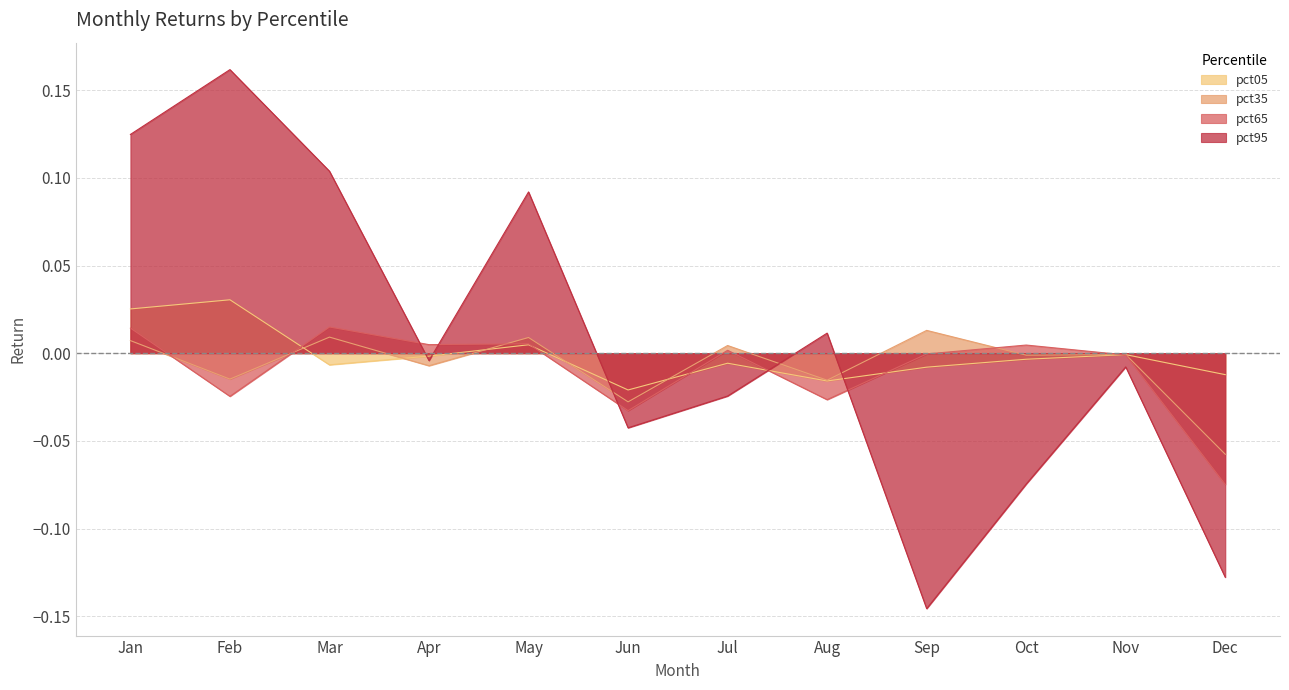

Reading left to right, extract all data points from this chart.

pct05: 0.0	0.0	-0.0	-0.0	0.0	-0.0	-0.0	-0.0	-0.0	-0.0	-0.0	-0.0
pct35: 0.0	-0.0	0.0	-0.0	0.0	-0.0	0.0	-0.0	0.0	-0.0	-0.0	-0.1
pct65: 0.0	-0.0	0.0	0.0	0.0	-0.0	0.0	-0.0	-0.0	0.0	-0.0	-0.1
pct95: 0.1	0.2	0.1	-0.0	0.1	-0.0	-0.0	0.0	-0.1	-0.1	-0.0	-0.1